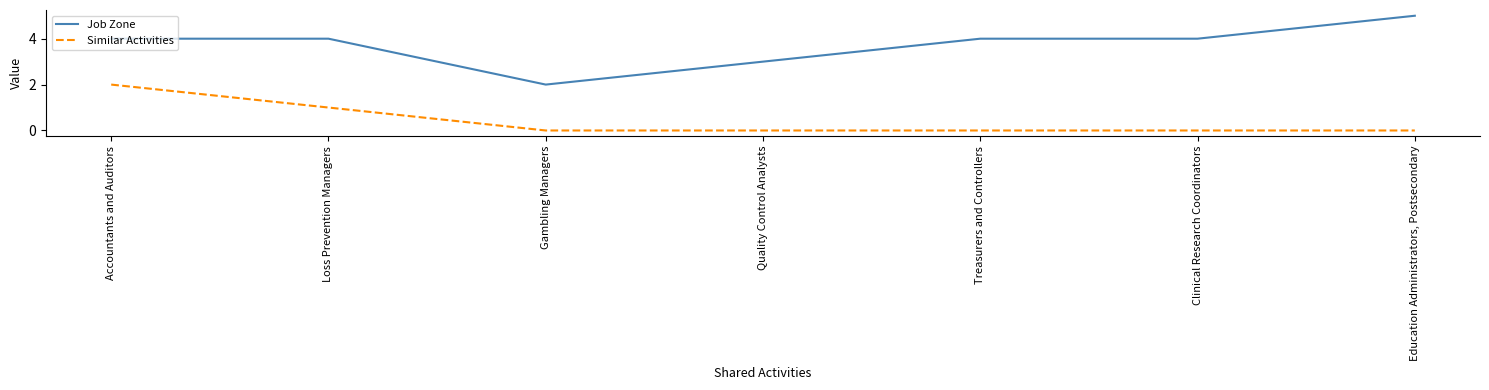

Which series changed the most between Accountants and Auditors and Loss Prevention Managers?

Similar Activities